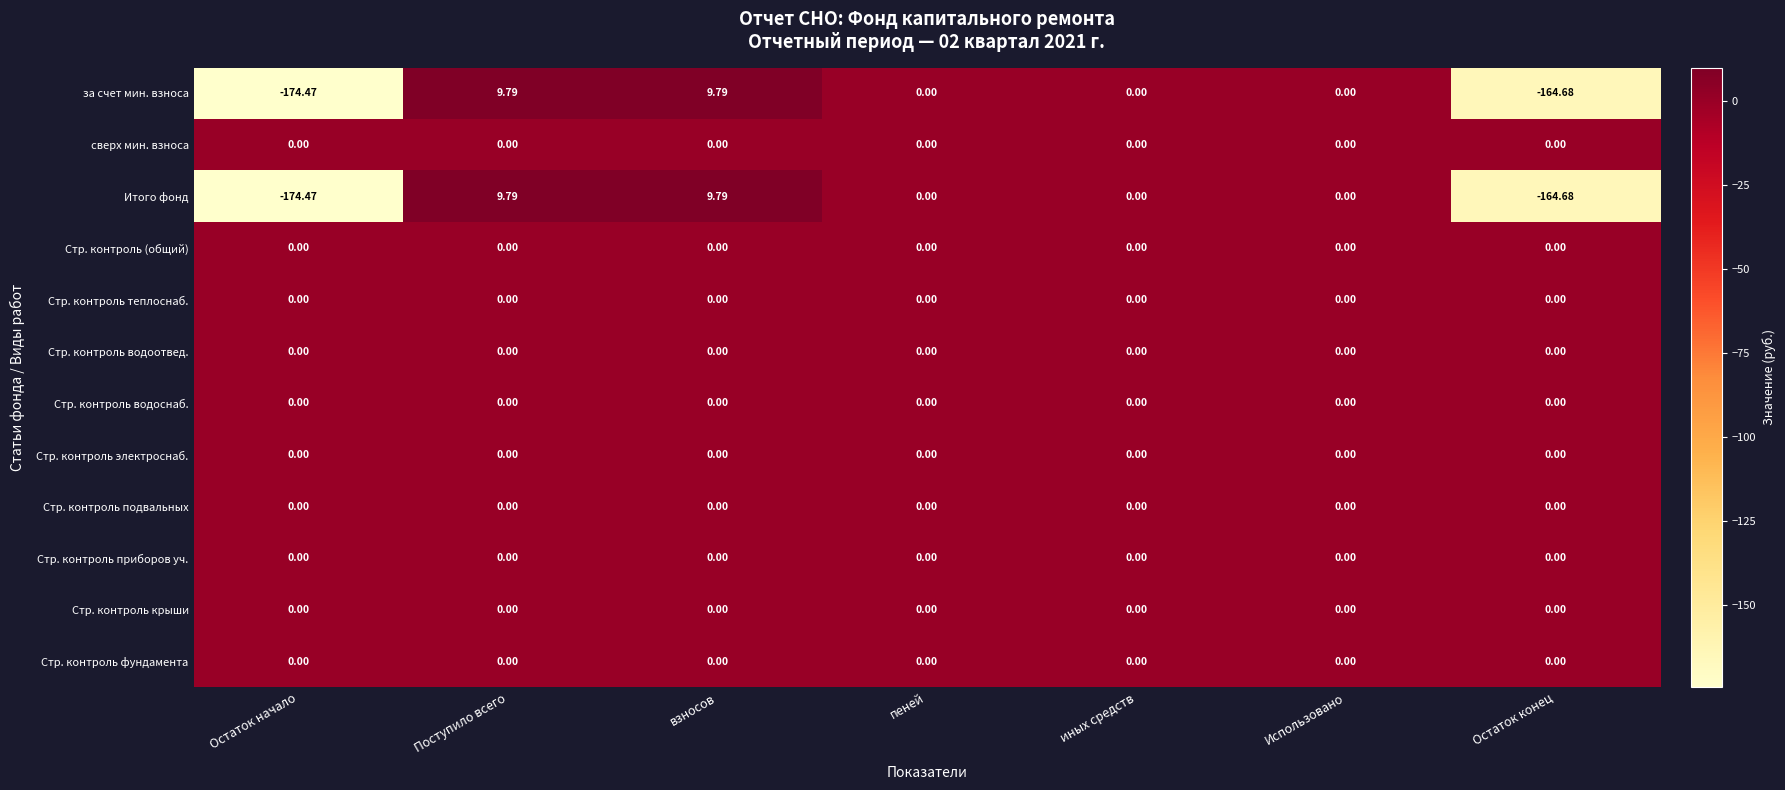

At which label does Итого фонд first exceed 0?

Поступило всего